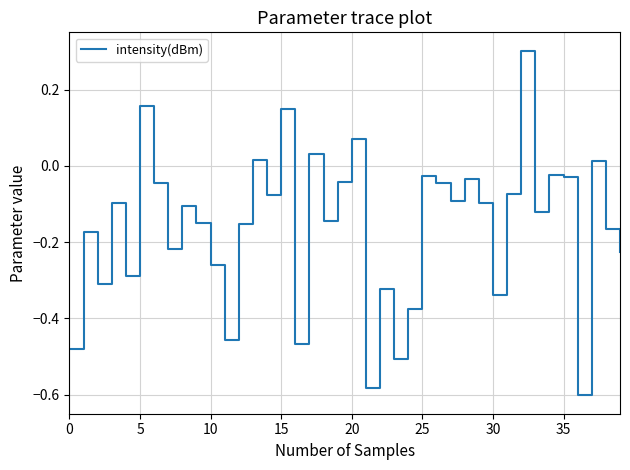

What is the difference between the second highest and minimum values?

0.8